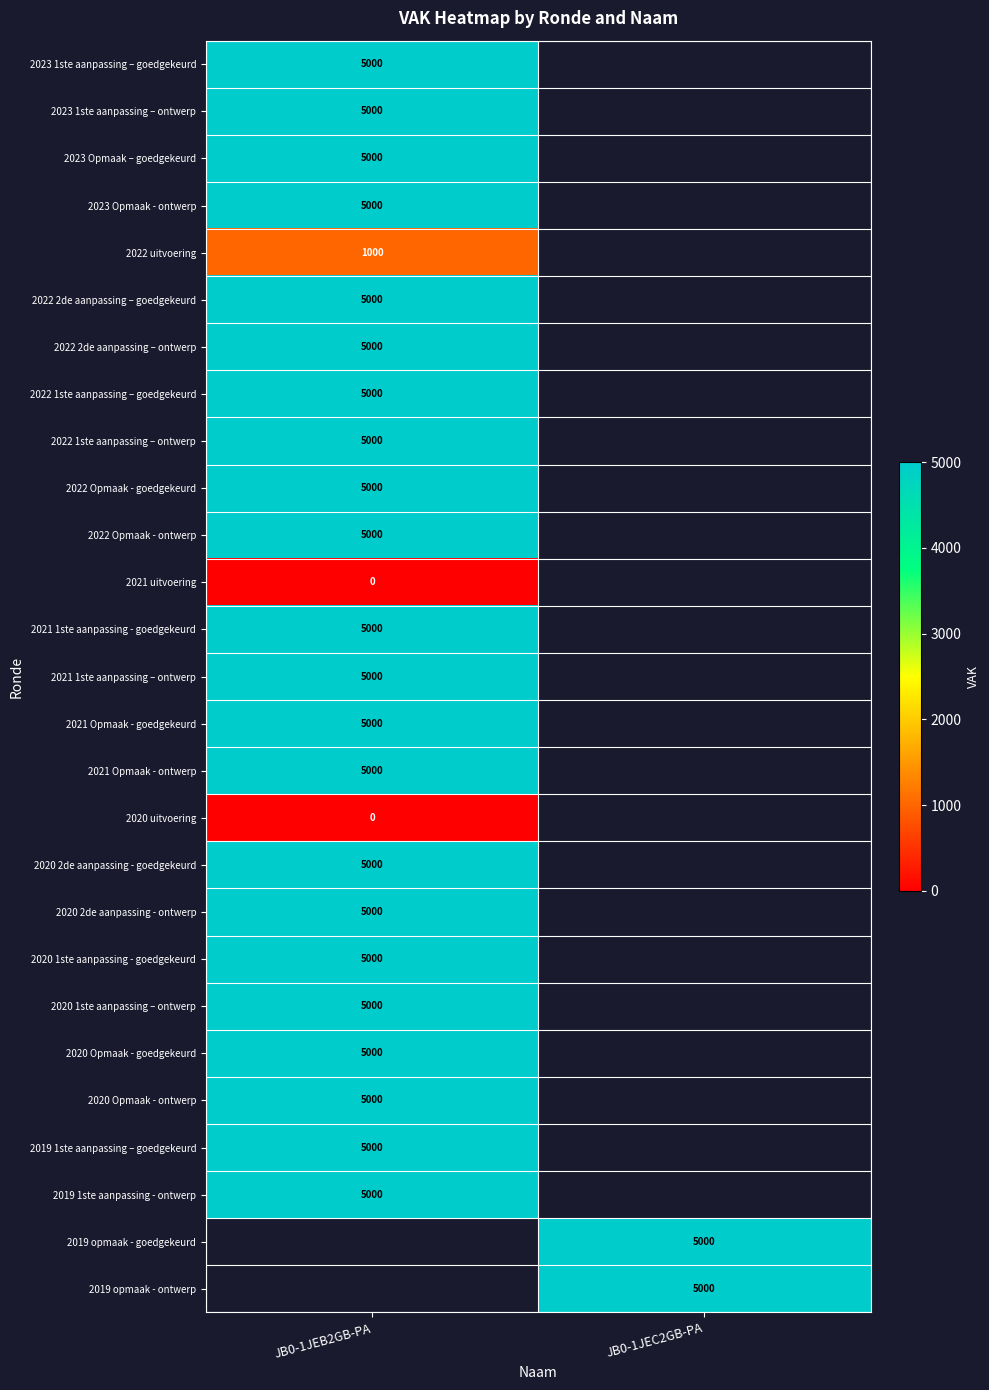

True or false: 2020 2de aanpassing - ontwerp has a value of 1740 at JB0-1JEB2GB-PA.

False